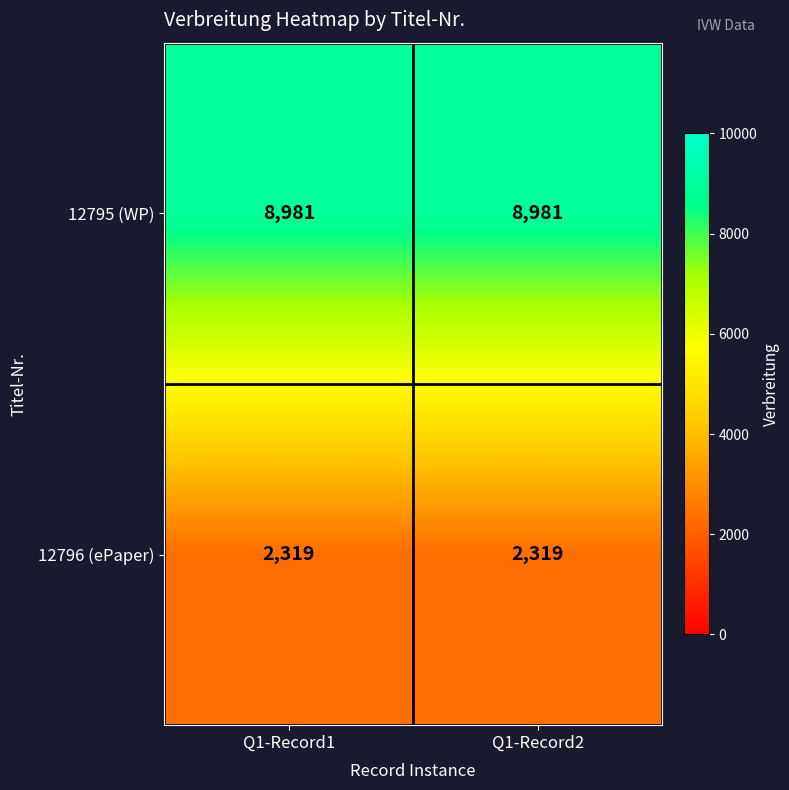

What is the difference between the highest and lowest values at Q1-Record2?

6662